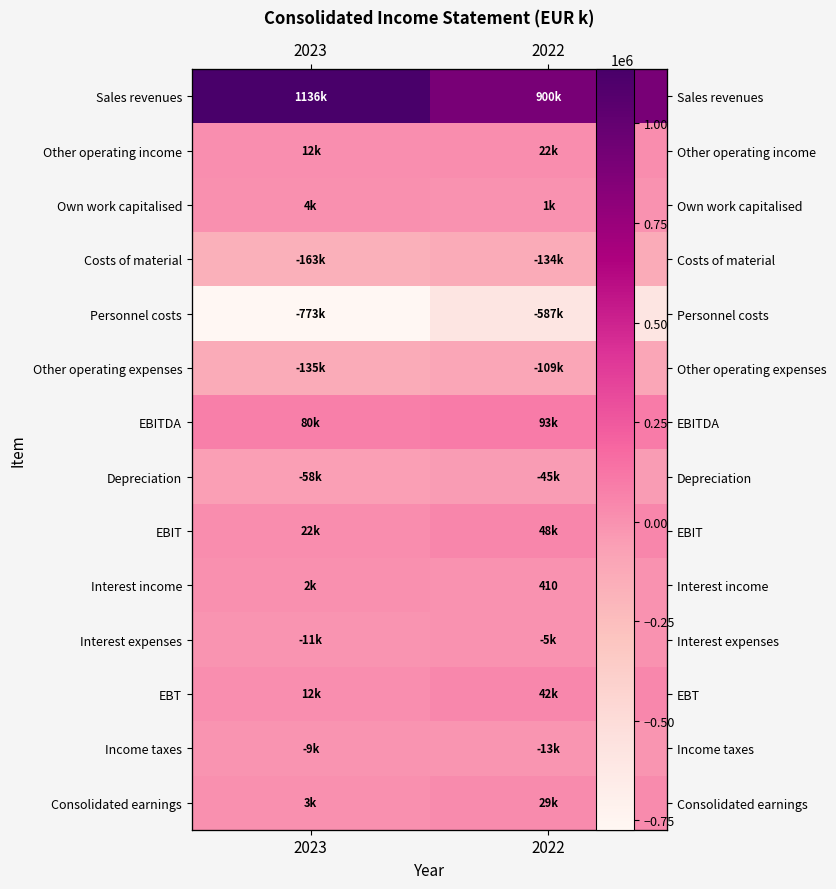

What is the maximum value shown in the chart?

1135903